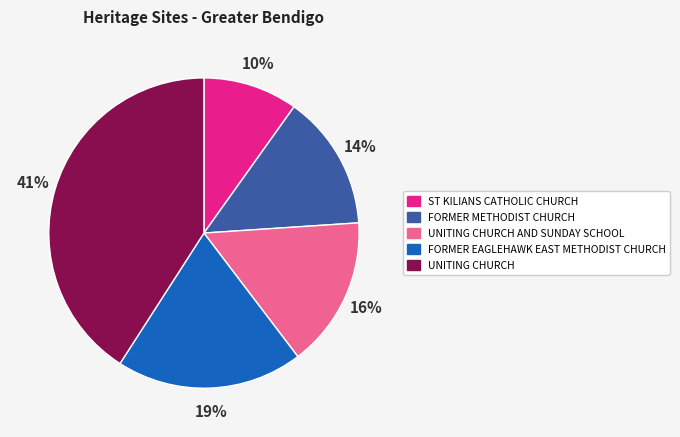

Between UNITING CHURCH and FORMER METHODIST CHURCH, which is larger?

UNITING CHURCH